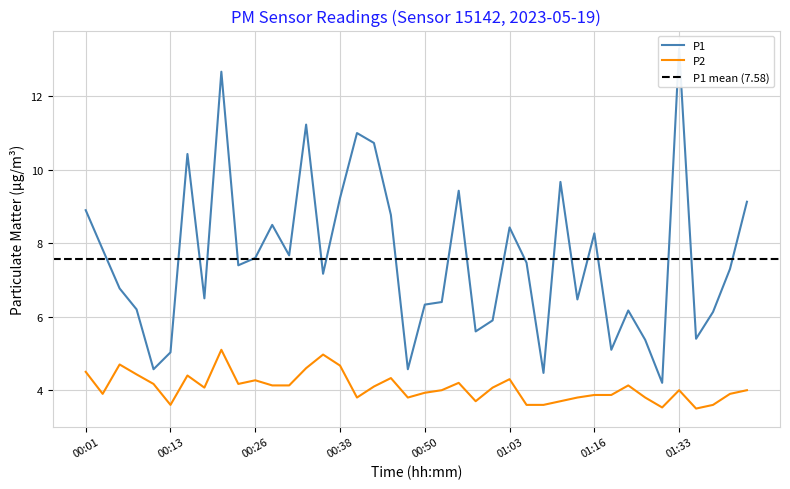

What is the approximate value of P1 at 00:55?

9.4